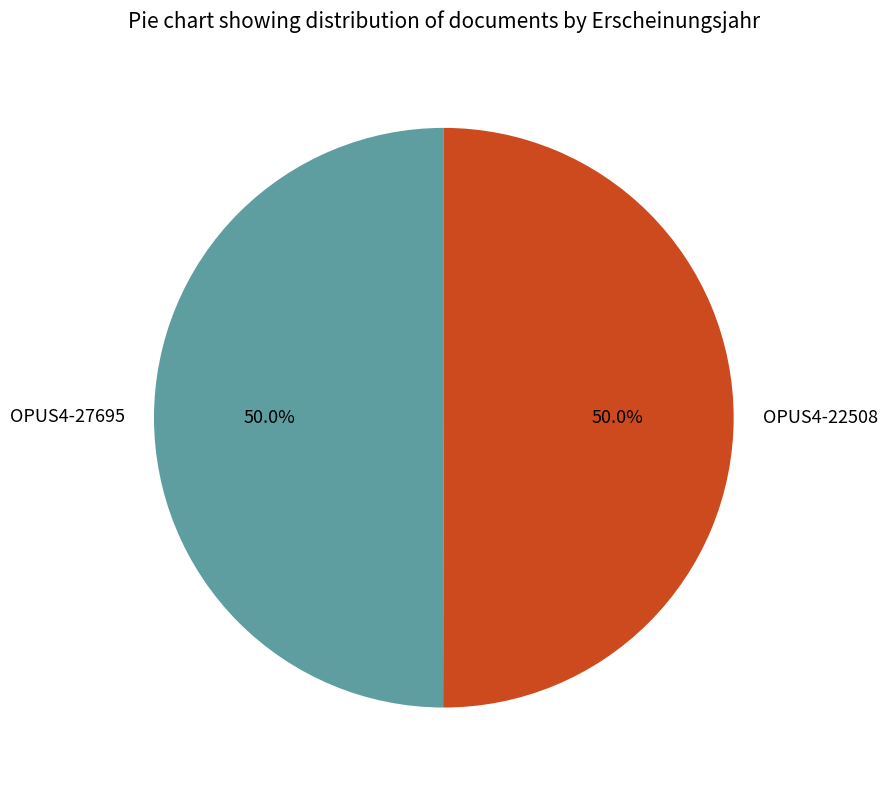

What is the ratio of the value at OPUS4-27695 to the value at OPUS4-22508?

1.0